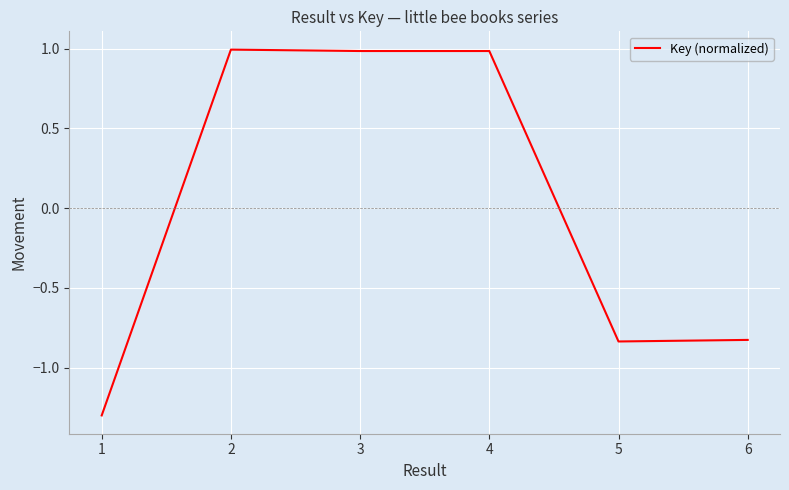

What is the change in value from 1 to 3?

+2.3